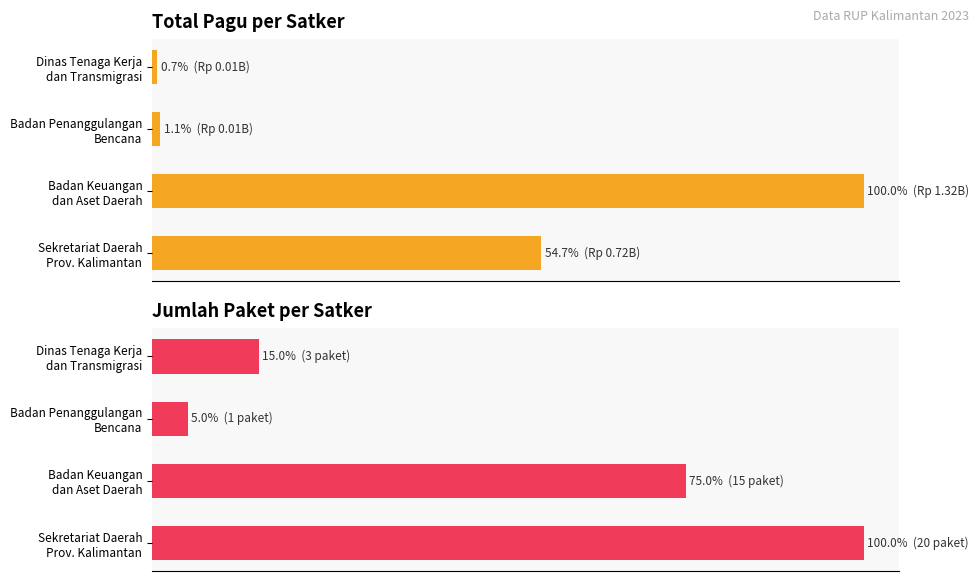

Which series has the largest total across all categories?

Jumlah Paket